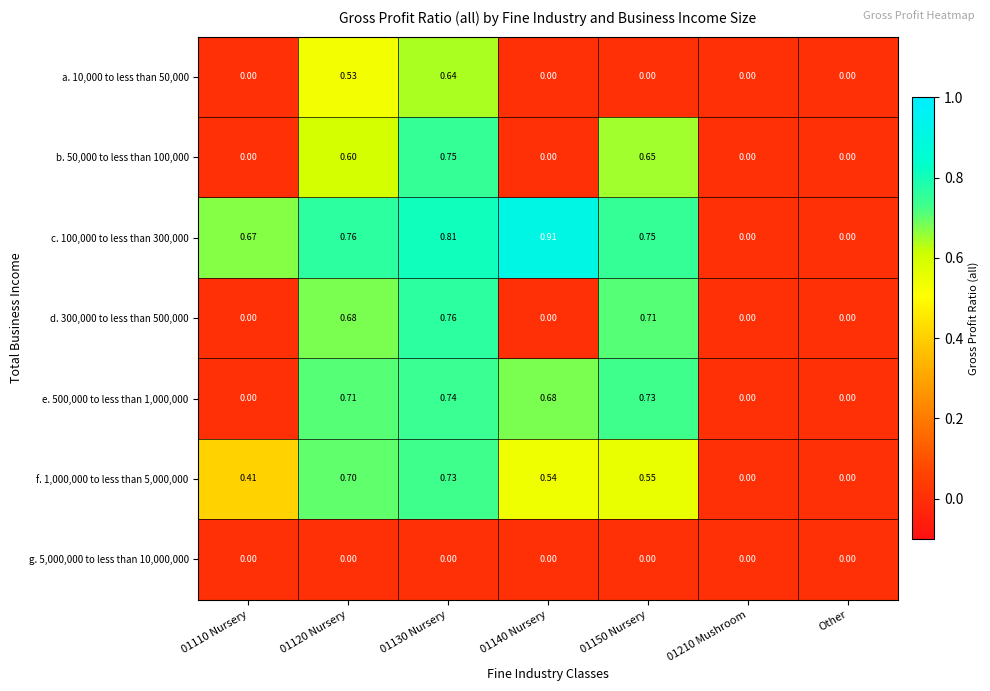

At how many categories does at least one series exceed 0?

5